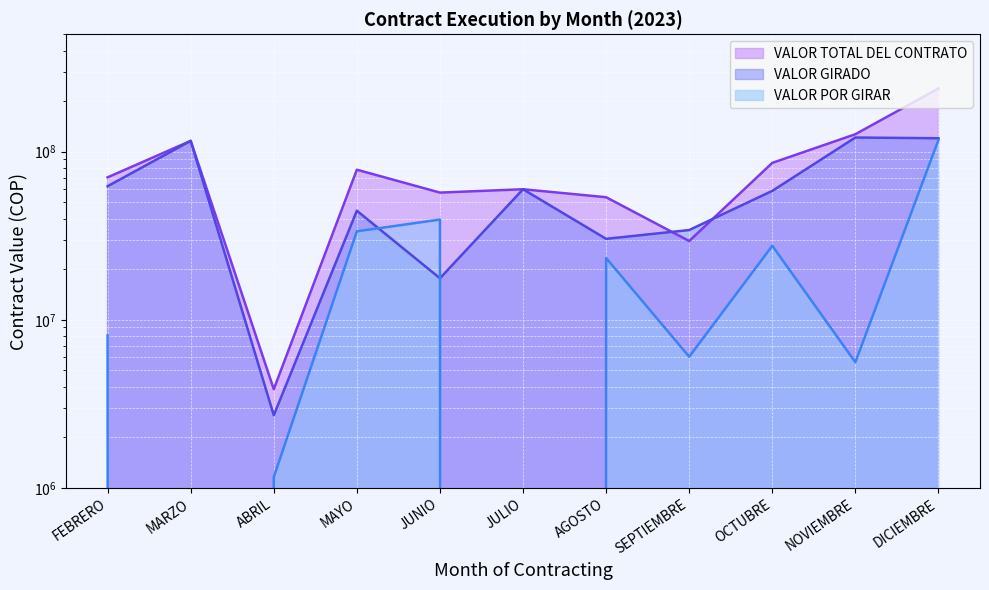

After their last crossing, which series has the higher values: VALOR GIRADO or VALOR TOTAL DEL CONTRATO?

VALOR TOTAL DEL CONTRATO